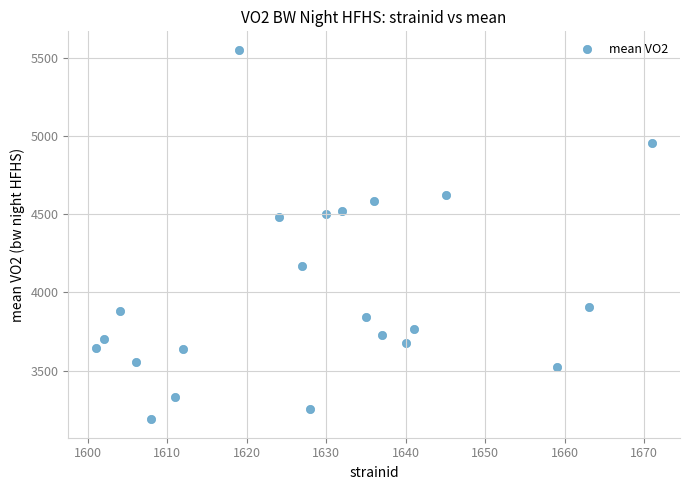

What is the range of Y values (max minus min)?

2362